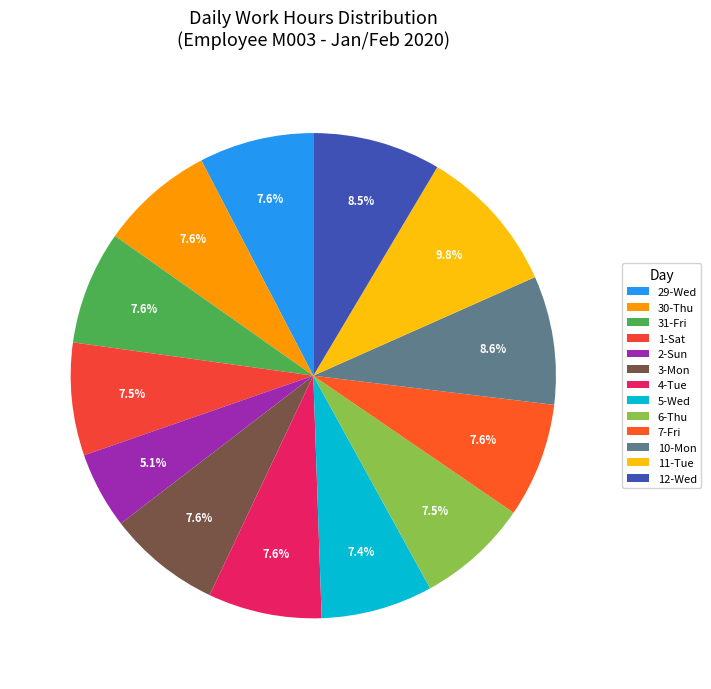

Count the number of slices in the pie.

13